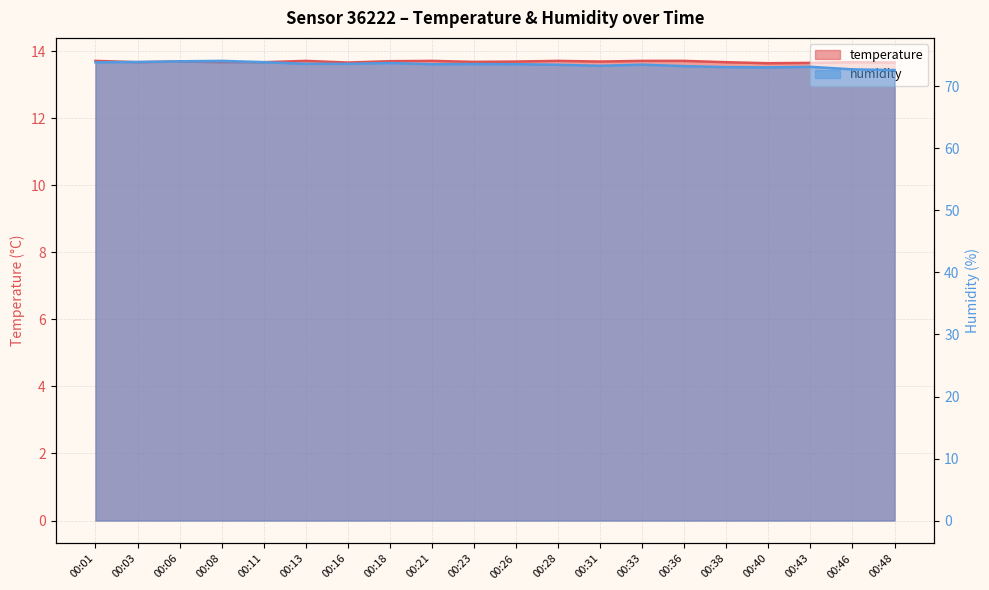

What is the greatest value displayed?

74.1